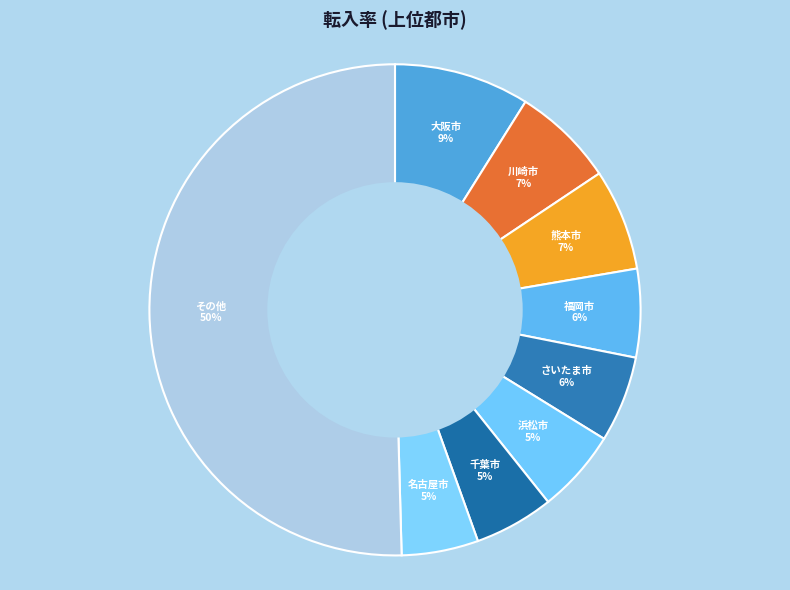

To the nearest percent, what is the combined percentage of 熊本市 and 浜松市?

12%